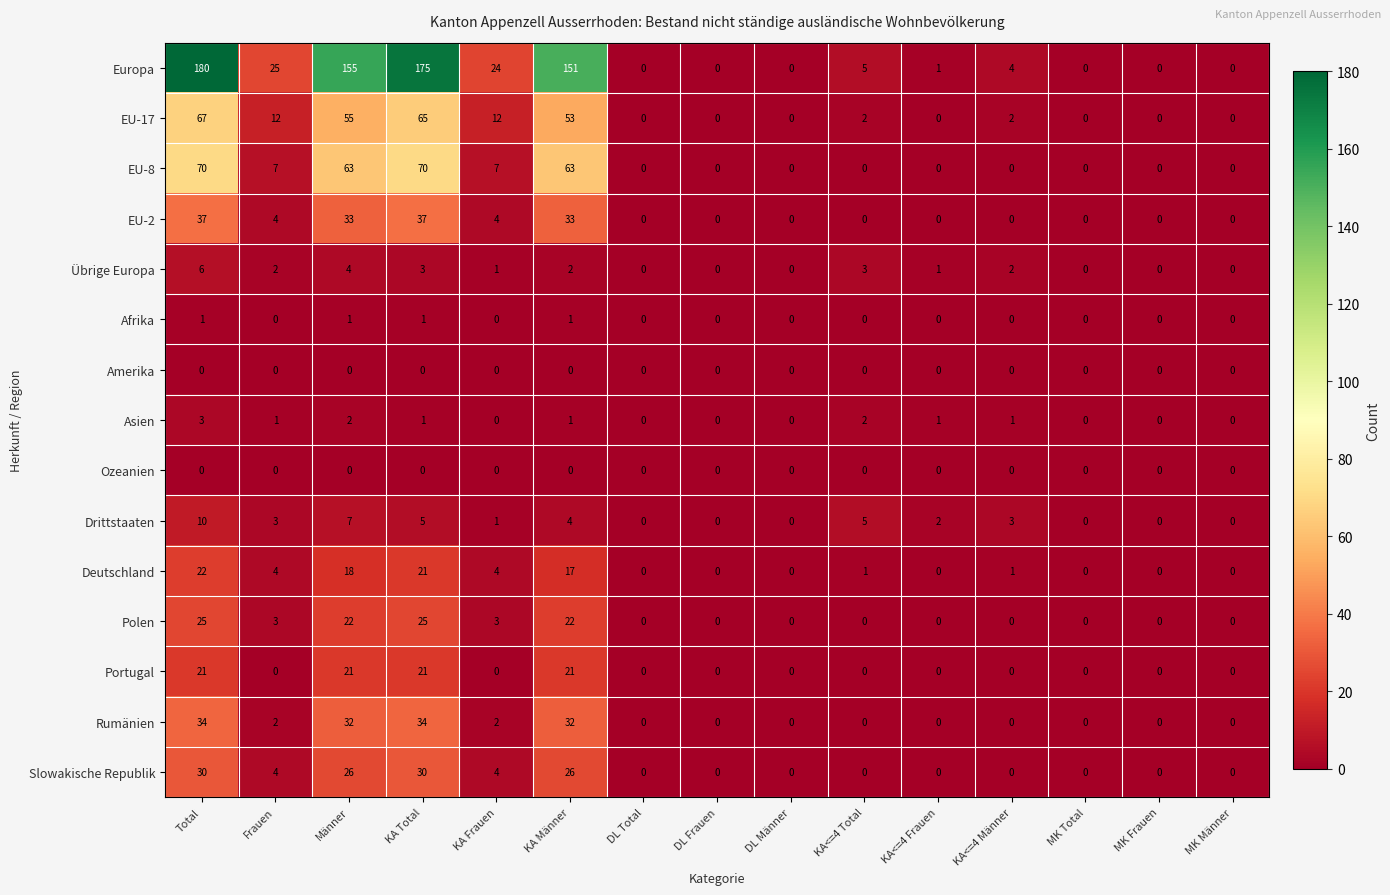

How many values in Rumänien are above zero?

6